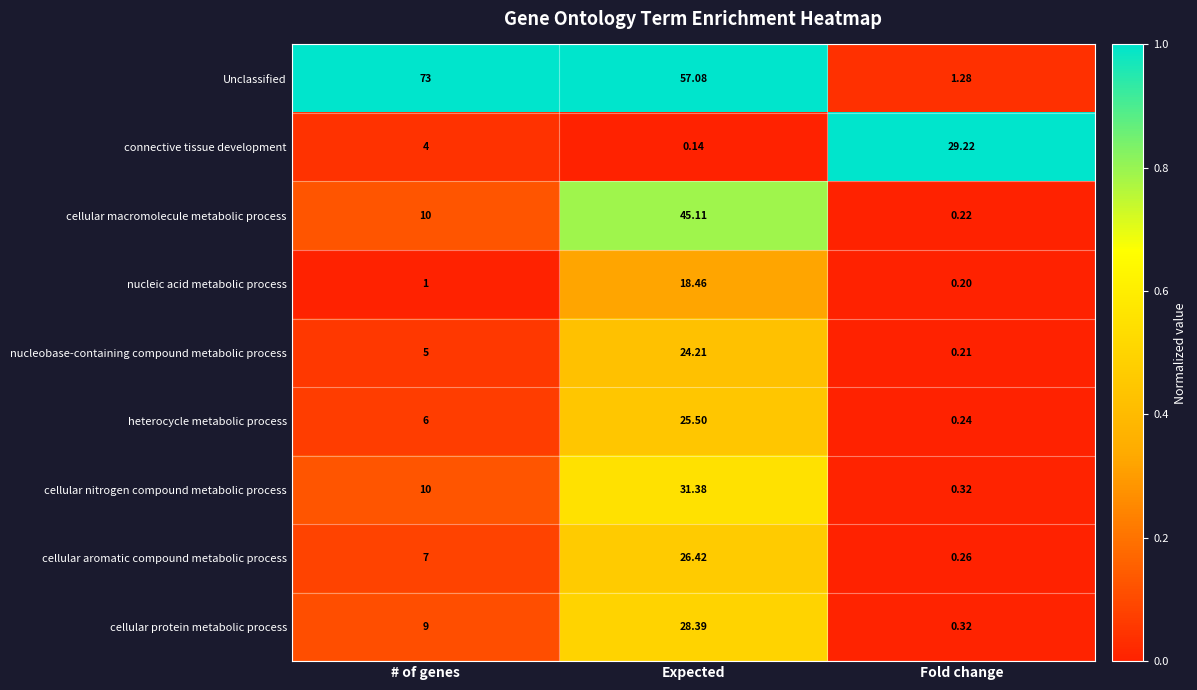

Which series changed the most between Expected and Fold change?

Unclassified